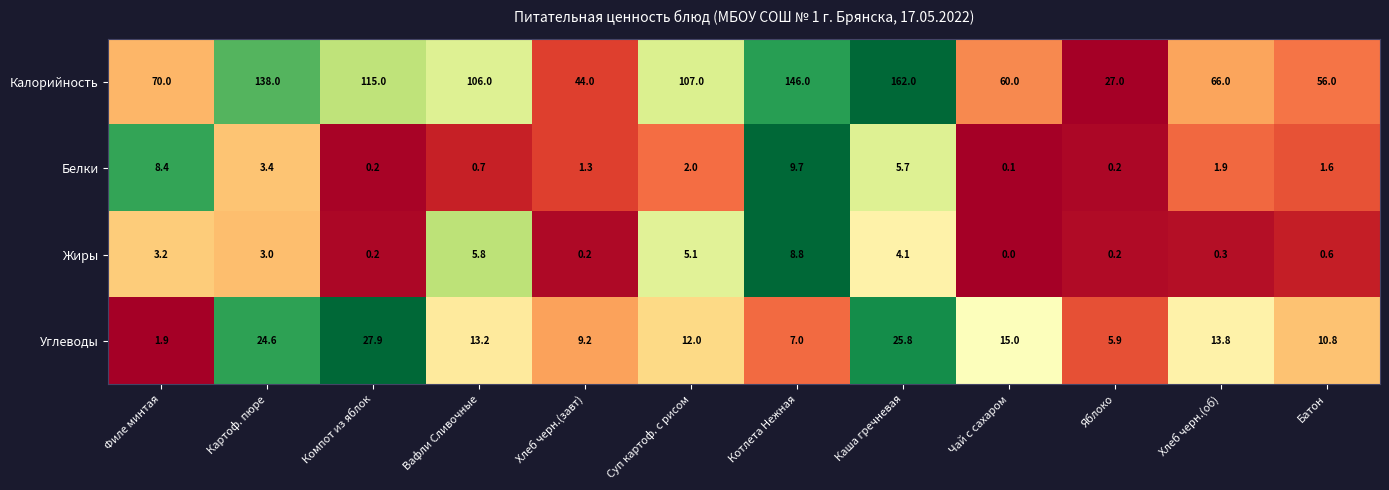

Which series has the widest spread of values?

Калорийность